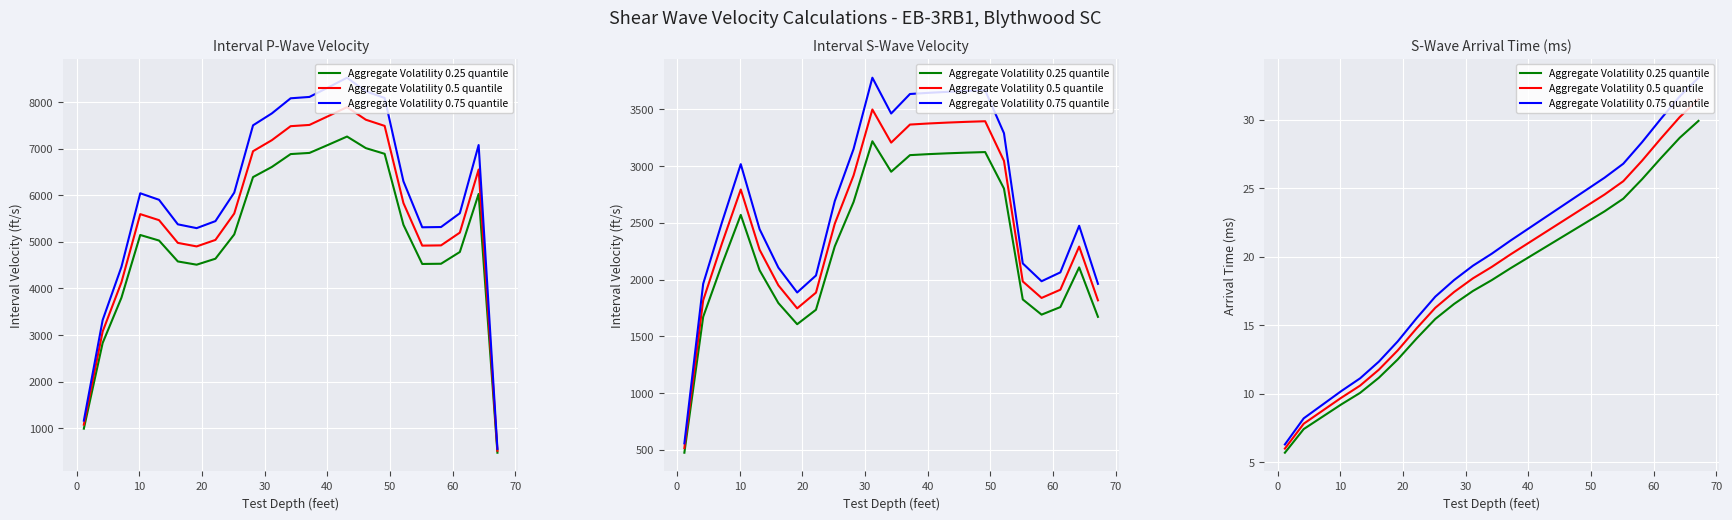

The Aggregate Volatility 0.75 quantile series shows 10.8 at 70. True or false?

False